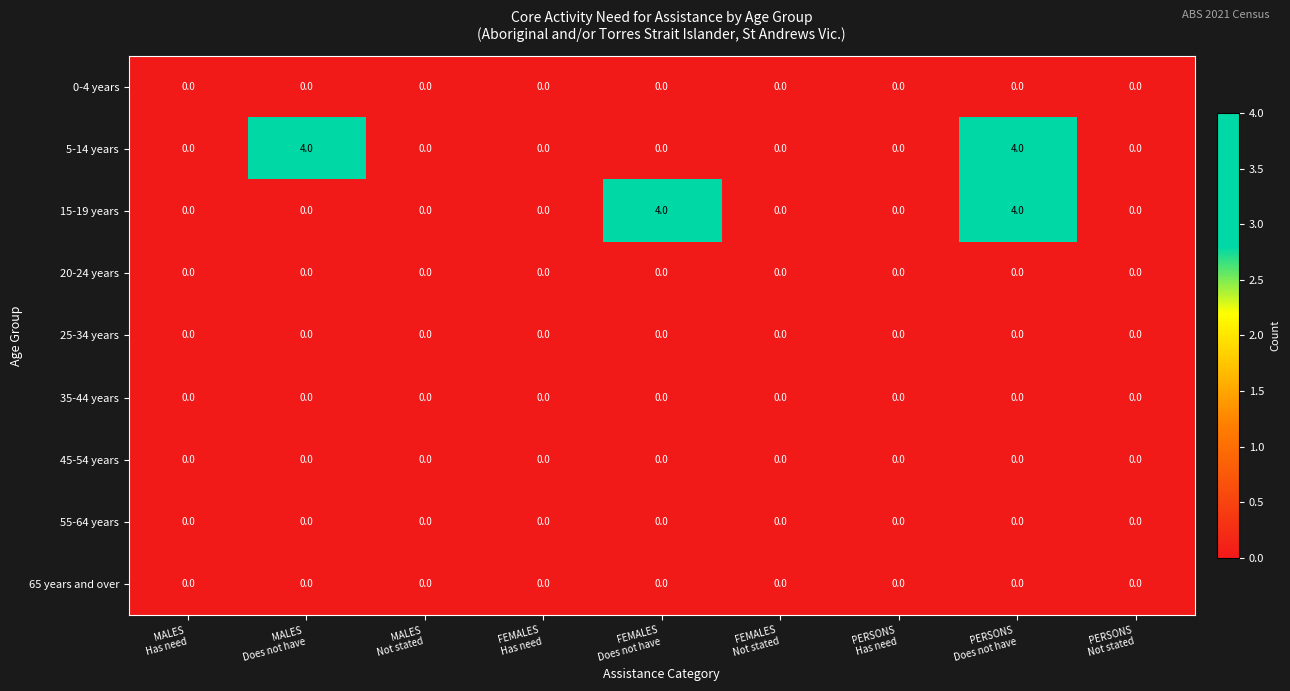

What is the greatest value displayed?

4